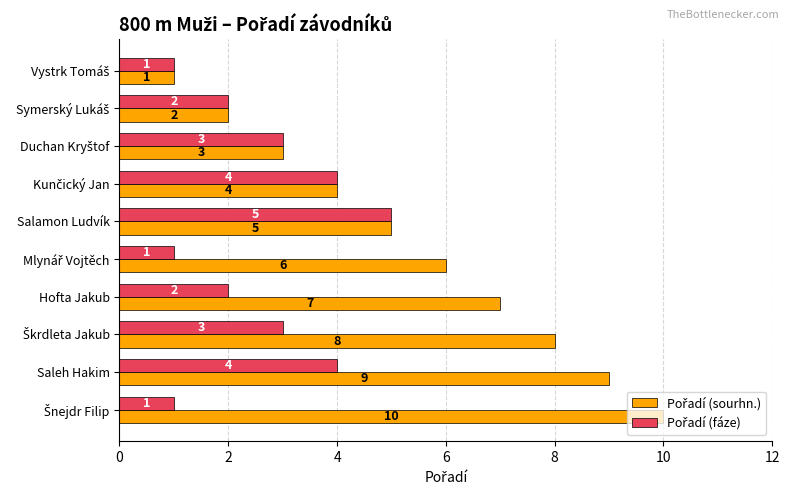

What is the spread (max minus min) of values at Hofta Jakub?

5